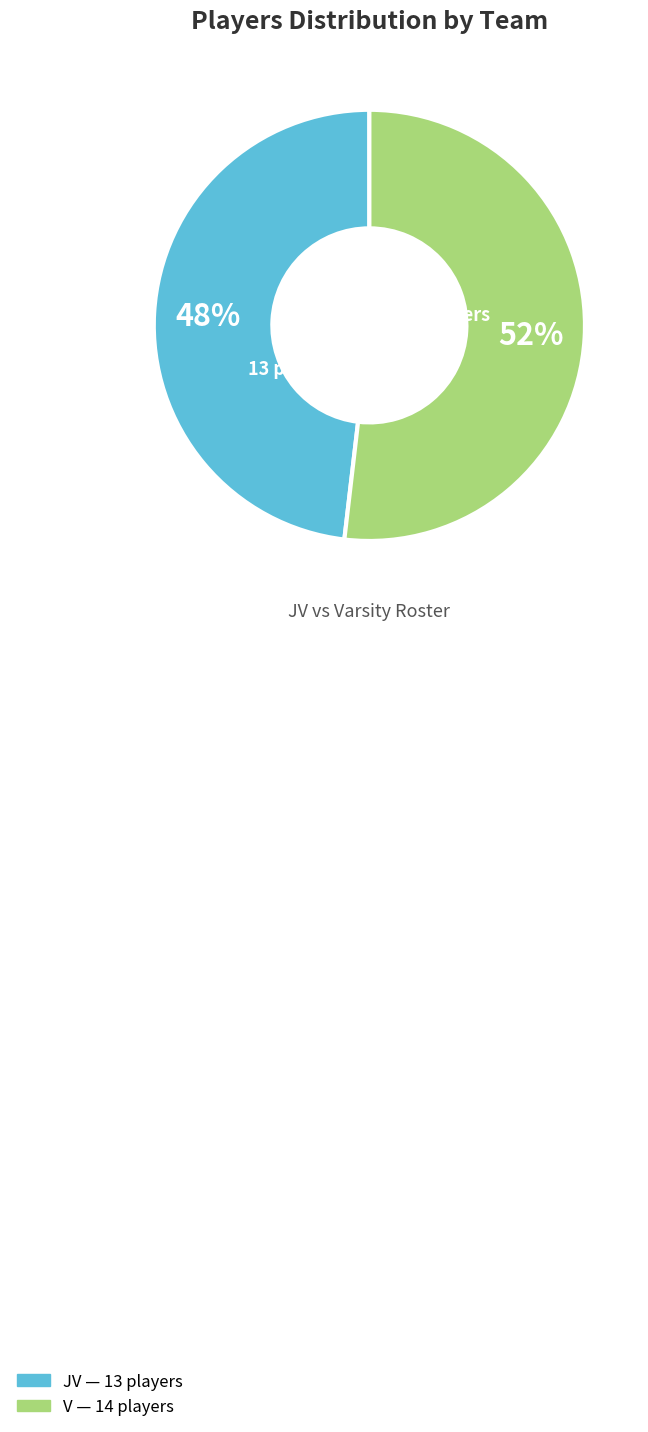

Is it true that V is 57% of the pie?

False